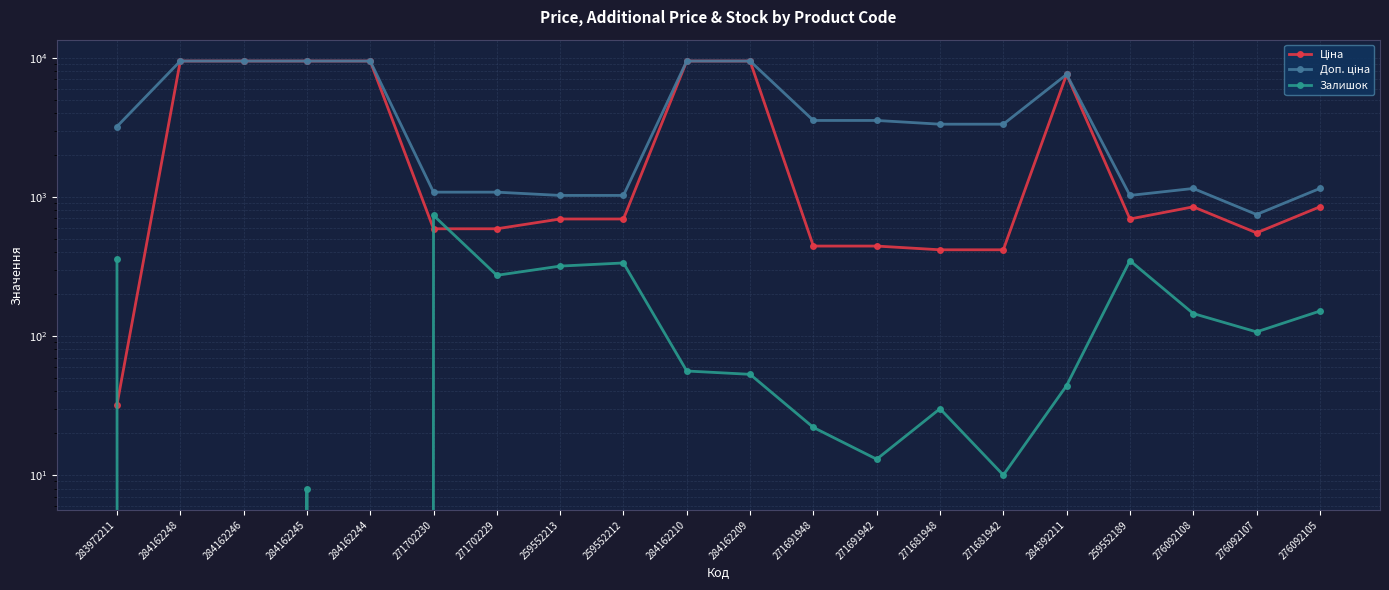

The value of Залишок at 283972211 is 360.0. True or false?

True